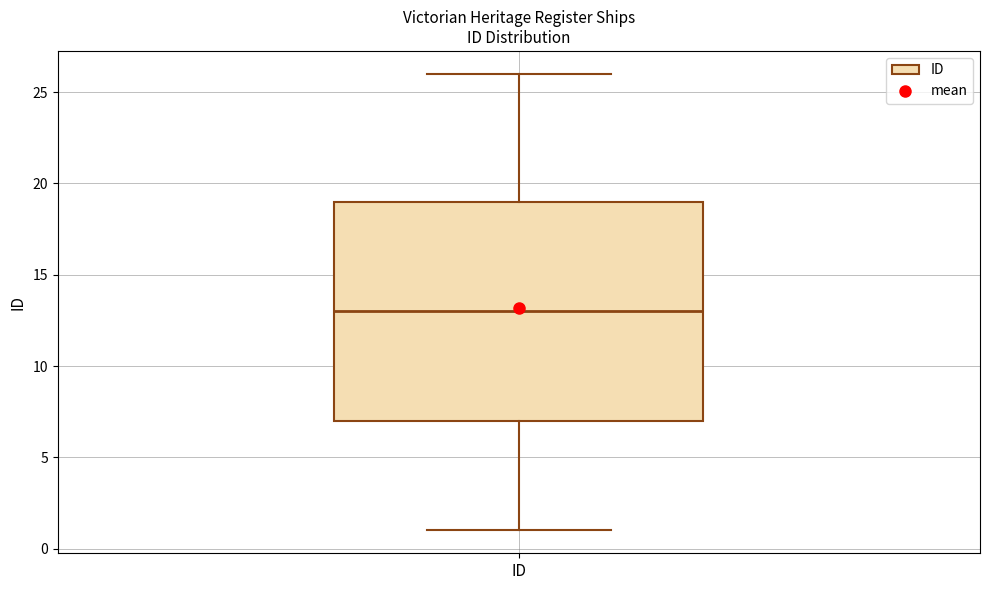

Read this box plot against the y-axis: the position of the median line, the range covered by the box, and the ends of both whiskers. The values are not printed on the chart, so give them approximately, as read against the axis.

median 13, box 7 to 19, whiskers 1 to 26